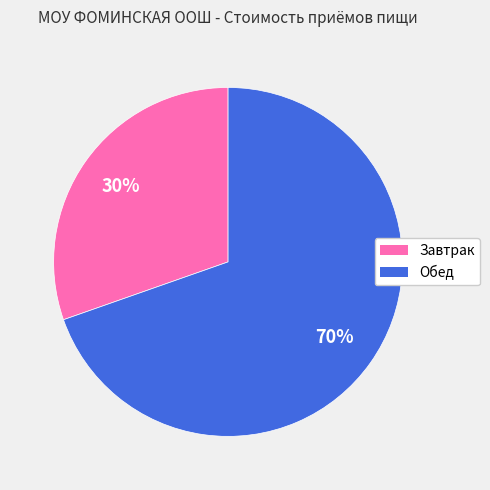

To the nearest percent, what percentage of the pie is Обед?

70%